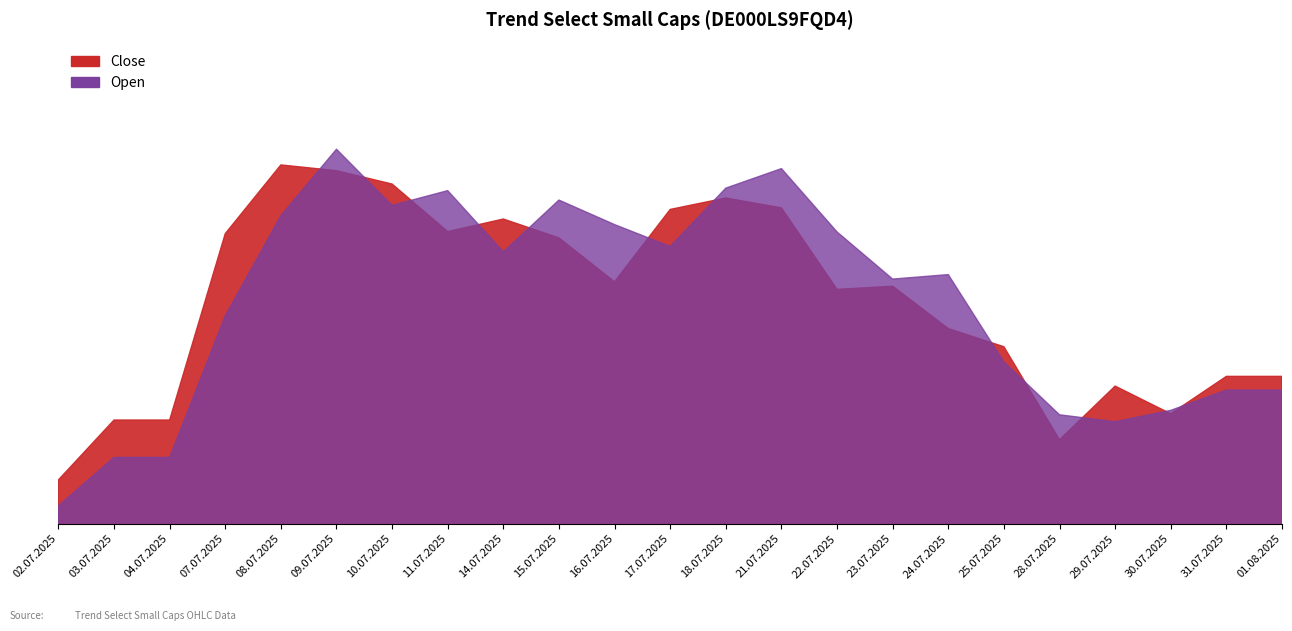

In Close, how many points are lower than both neighbors (excluding endpoints)?

5